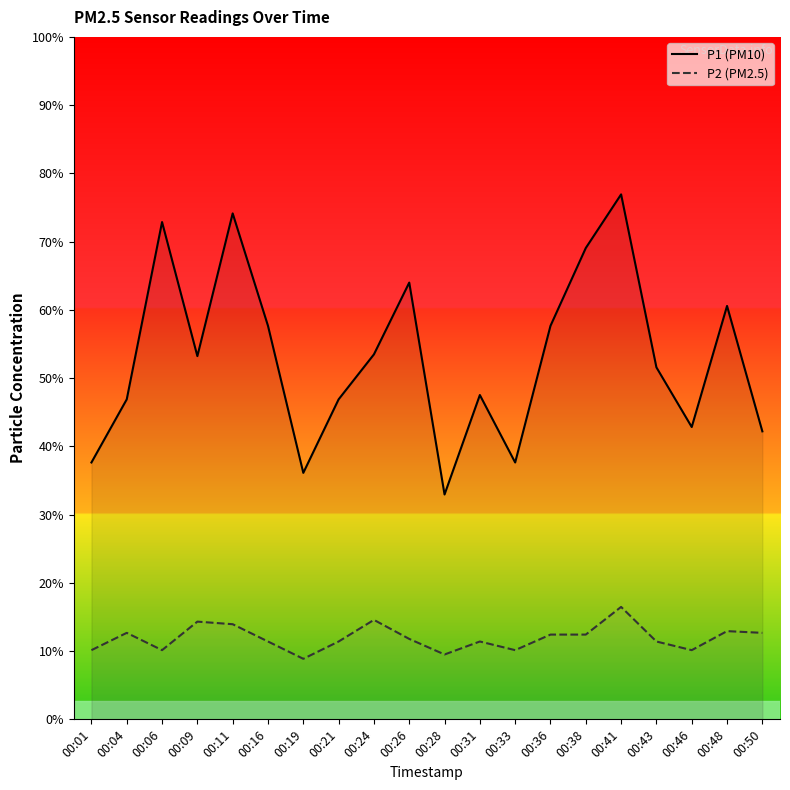

At how many categories does at least one series exceed 2?

20